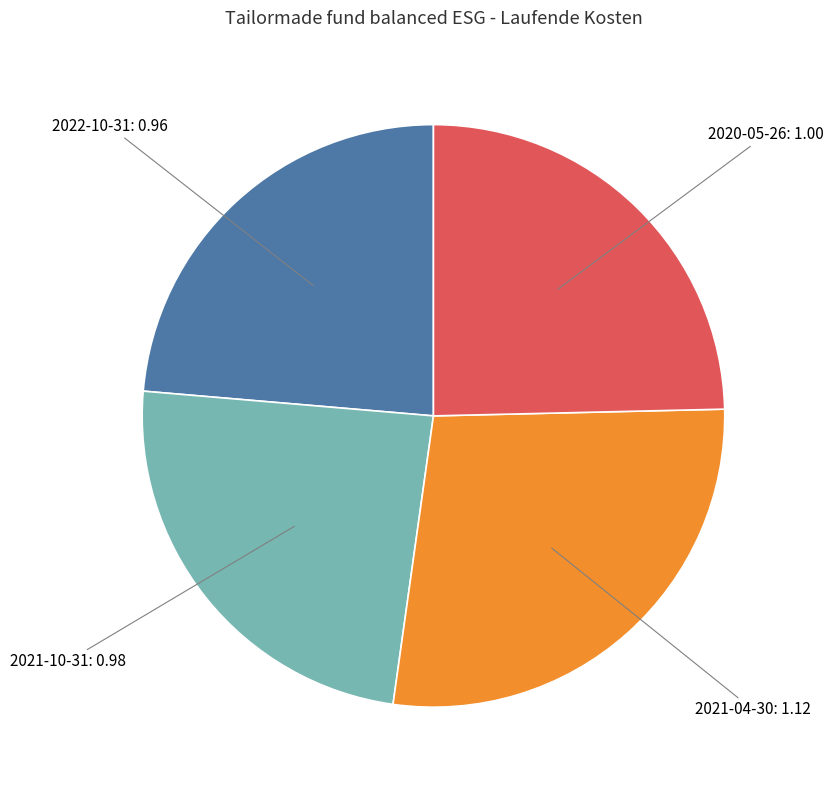

Is it true that 2021-10-31 is 24% of the pie?

True